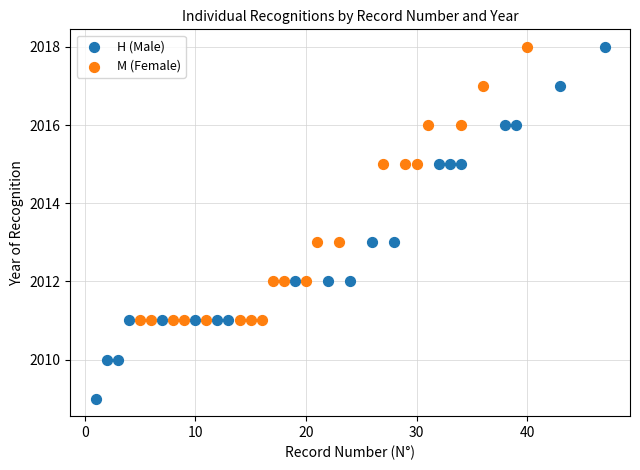

Which series has the largest Y range (max minus min)?

H (Male)